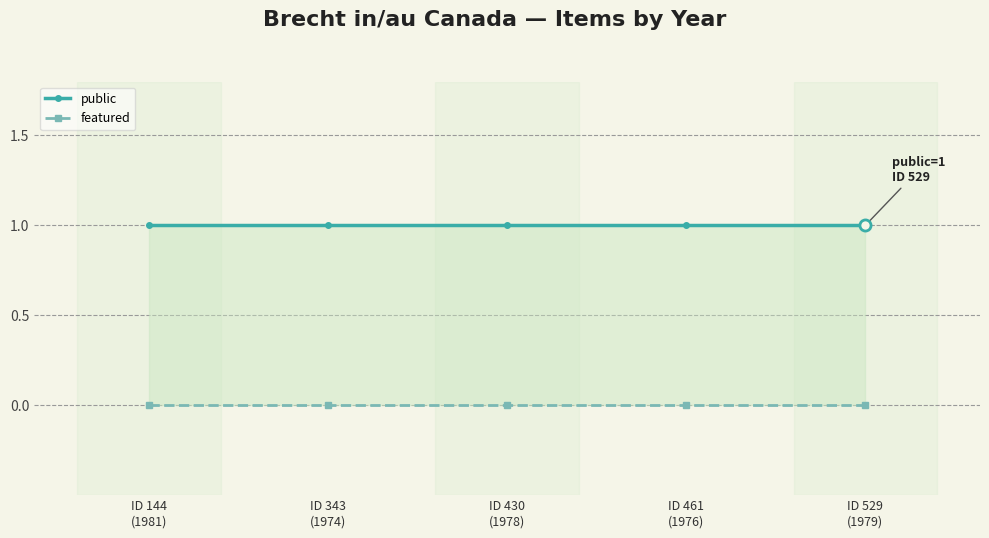

True or false: public and featured cross at least once.

False